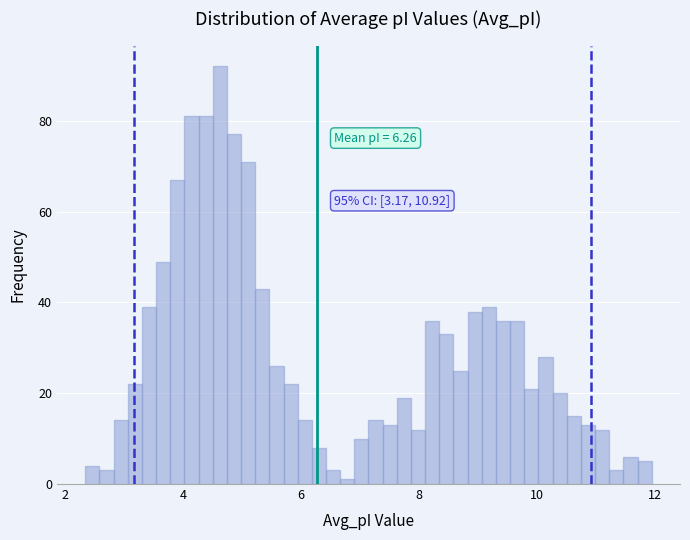

Read against the x-axis, roughly where is the centre of the tallest bar?

4.6